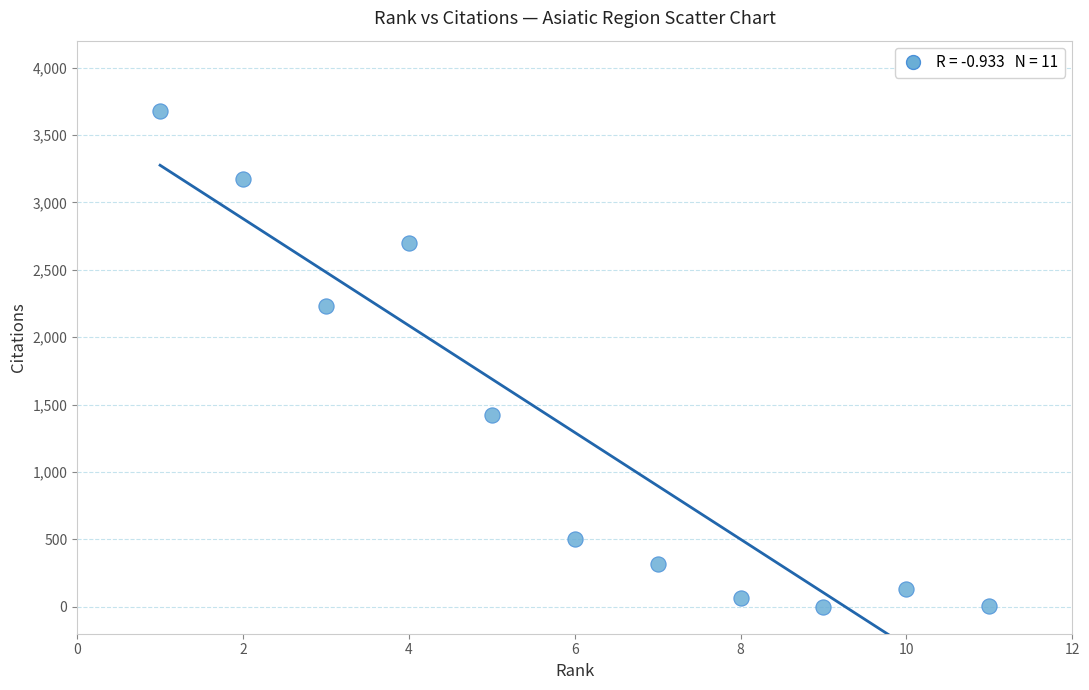

What is the range of X values (max minus min)?

10